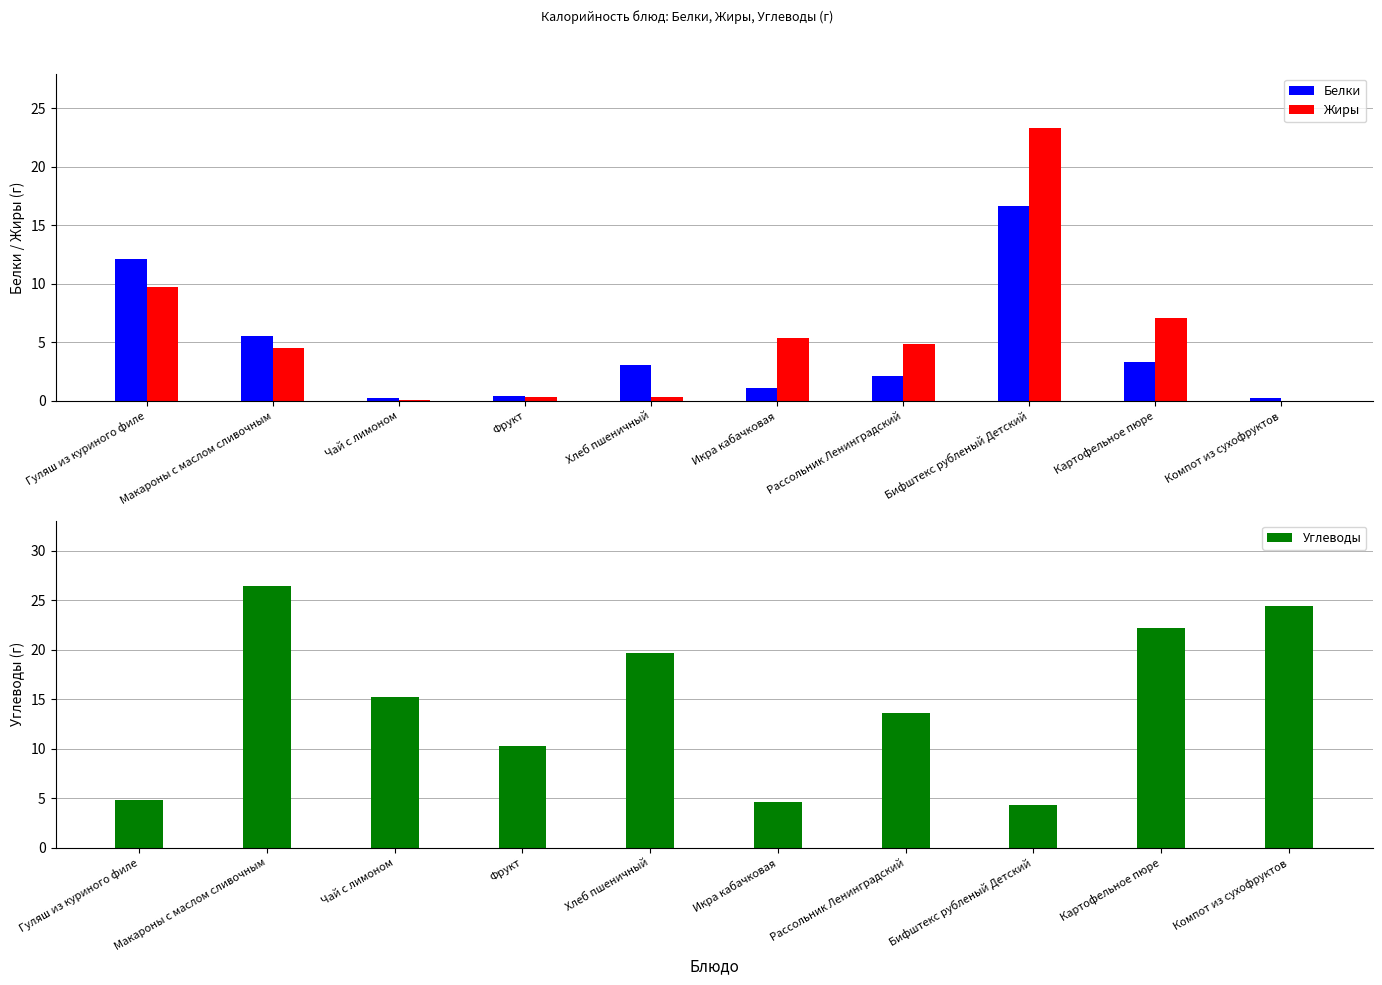

True or false: Жиры has a value of 0.3 at Фрукт.

True